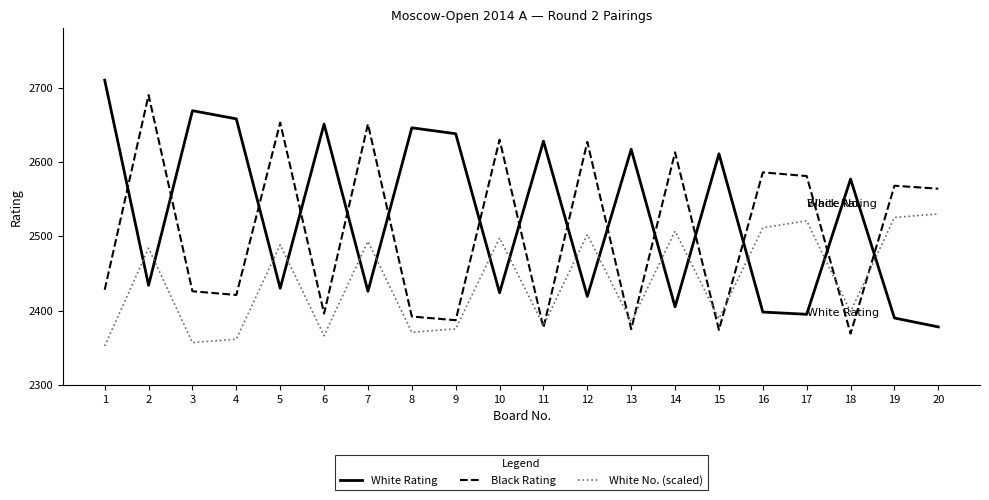

What are all the series names shown in the legend?

White Rating, Black Rating, White No. (scaled)